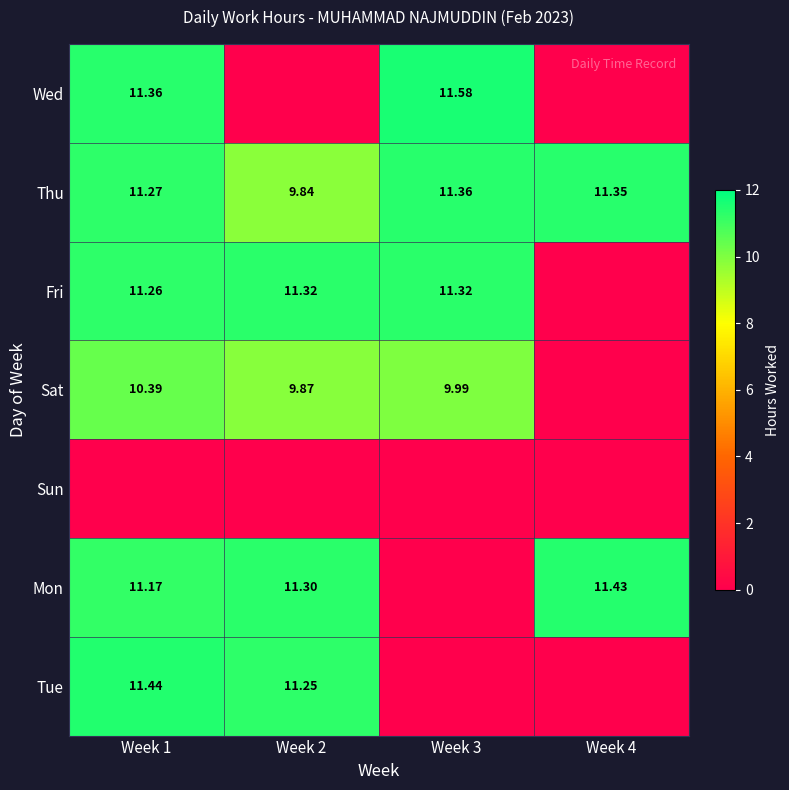

At which label does Wed first exceed 11?

Week 1